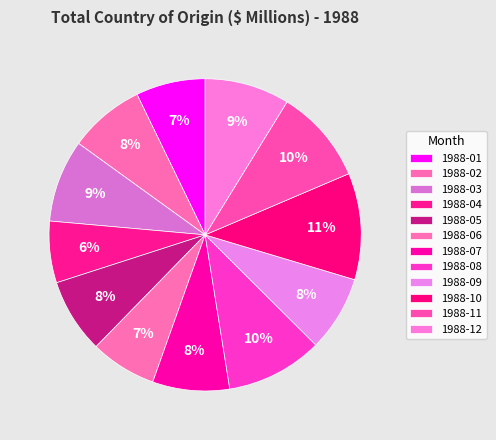

Is the sum of 1988-08 and 1988-10 greater than half?

No